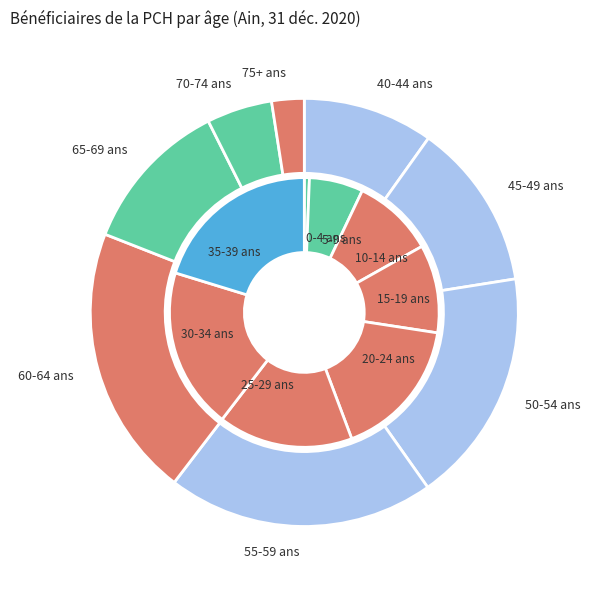

Approximately how many times larger is the value at 15 à 19 ans compared to 70 à 74 ans?

1.2